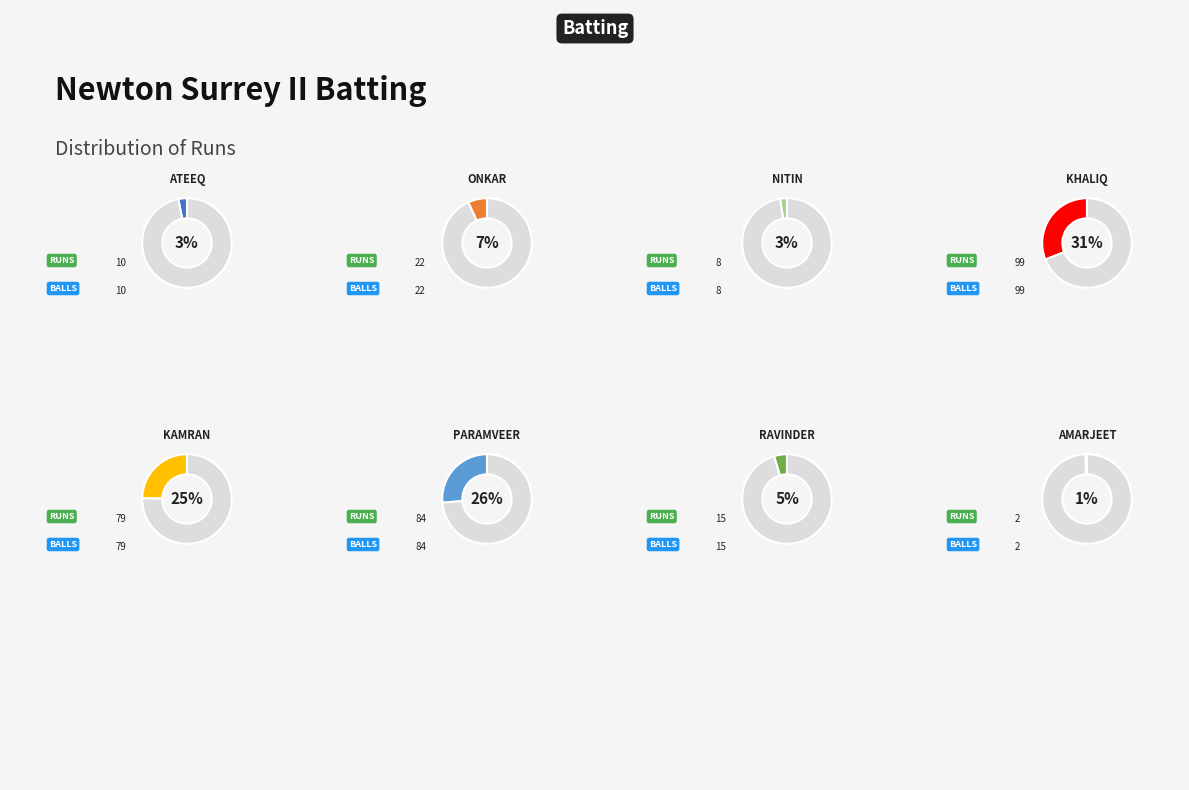

Combined, what portion of the pie is Khaliq Chaman and Nitin Sondhi?

33.5%